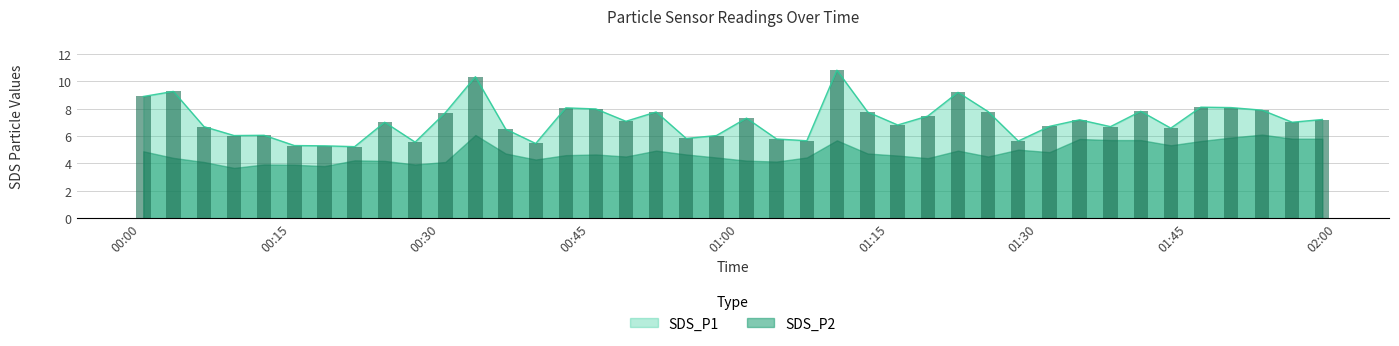

What is the sum of the values at 2021/05/16 00:09:21 and 2021/05/16 01:34:11?

13.2